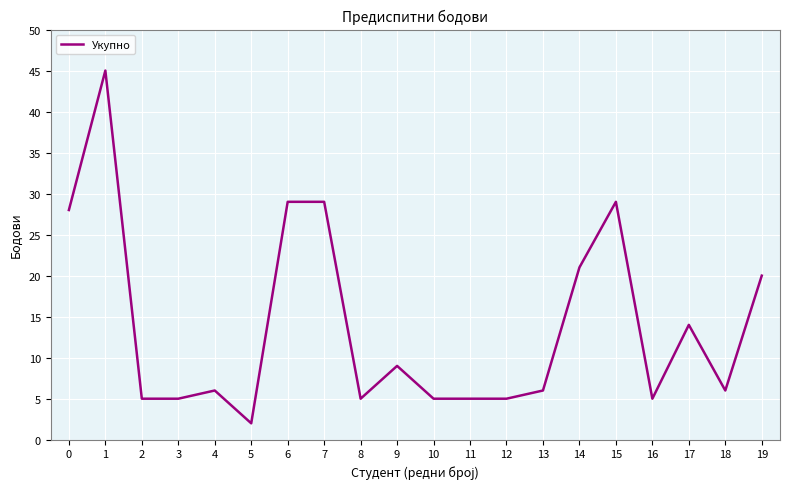

Which label corresponds to the smallest value in the chart?

5